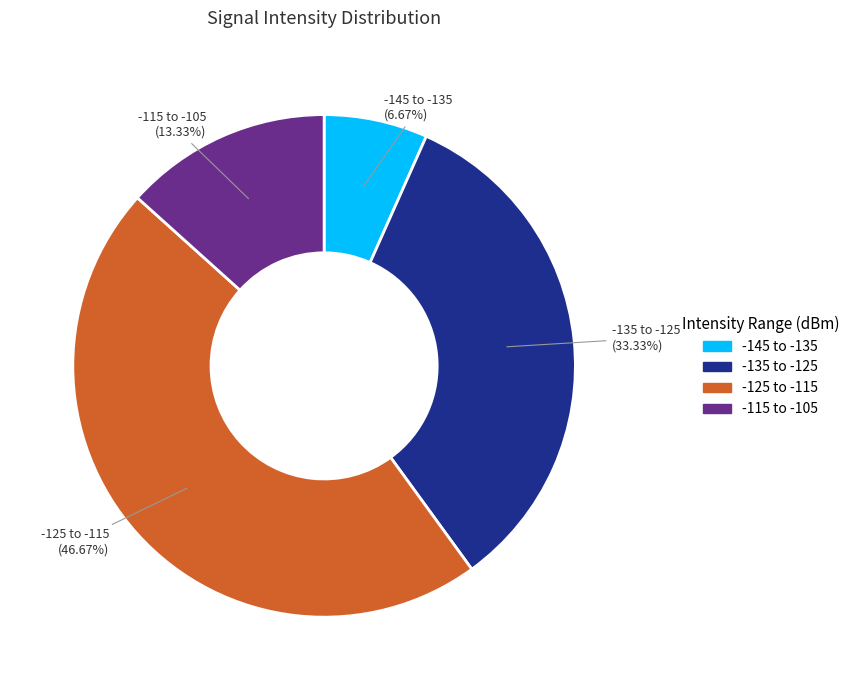

Is there any slice that represents more than half of the pie?

No